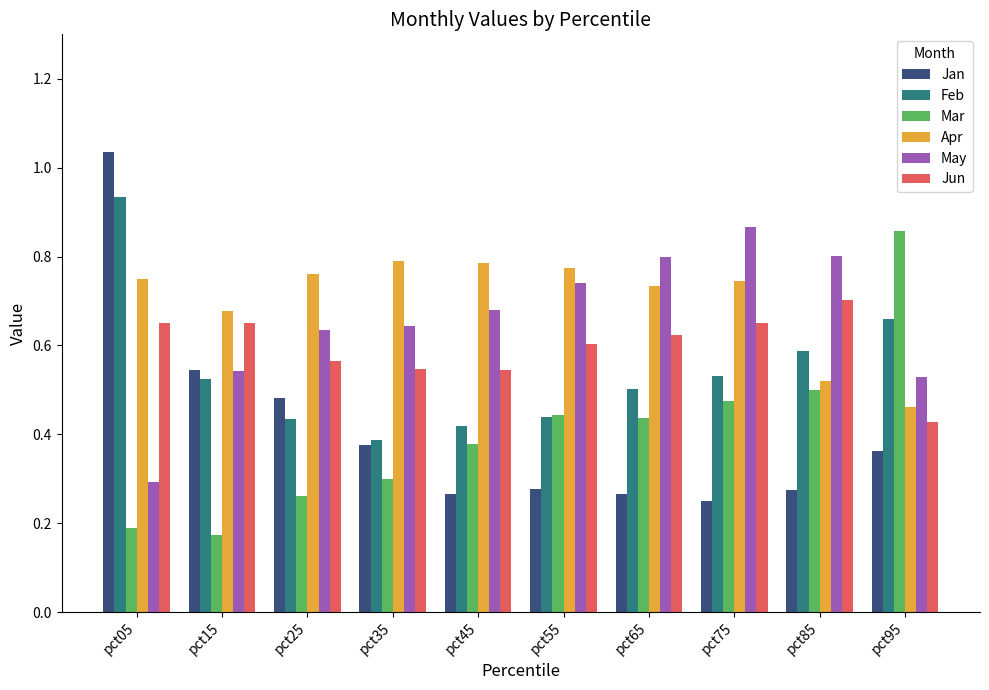

How many groups of bars are there?

10